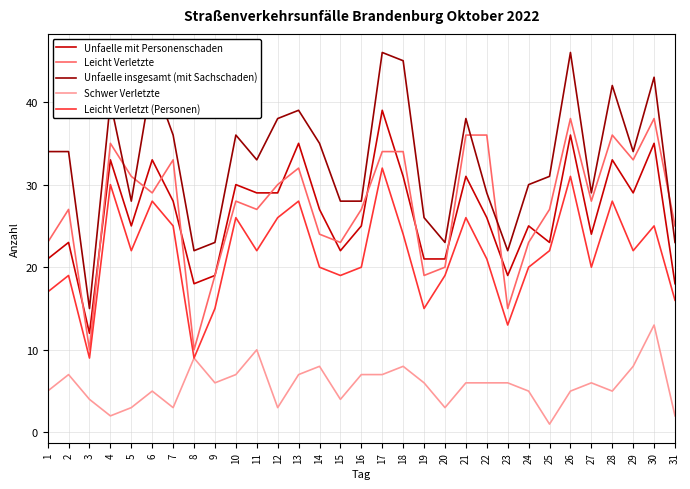

Is the value of Unfaelle insgesamt (mit Sachschaden) at 11 greater than the value of Unfaelle mit Personenschaden at 7?

Yes